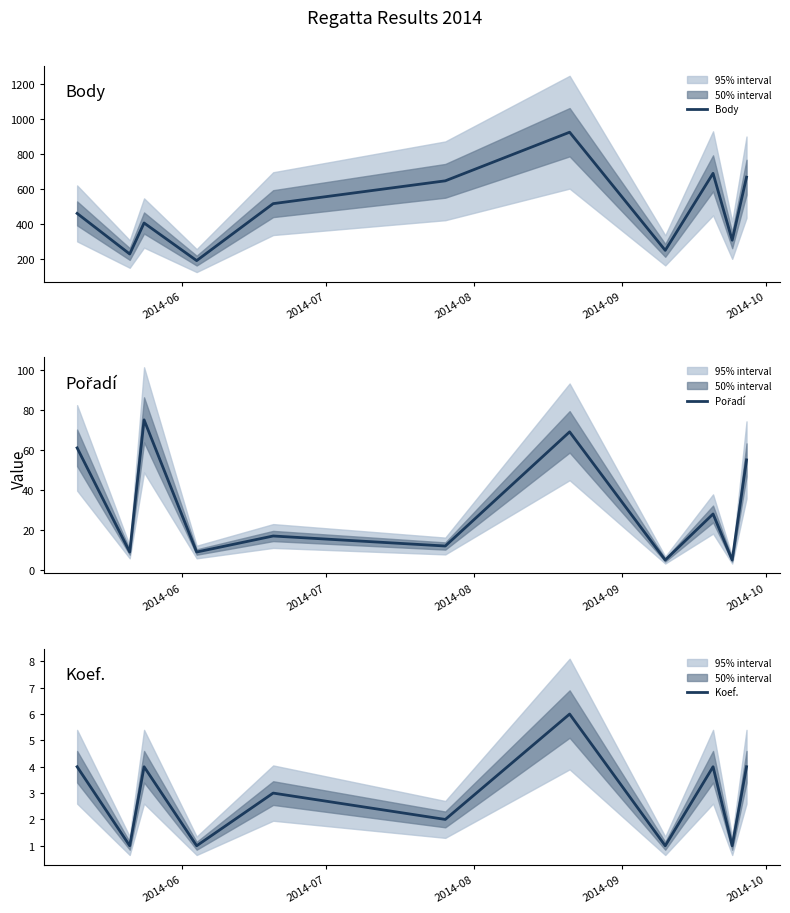

What is the lowest value of the Body series?

188